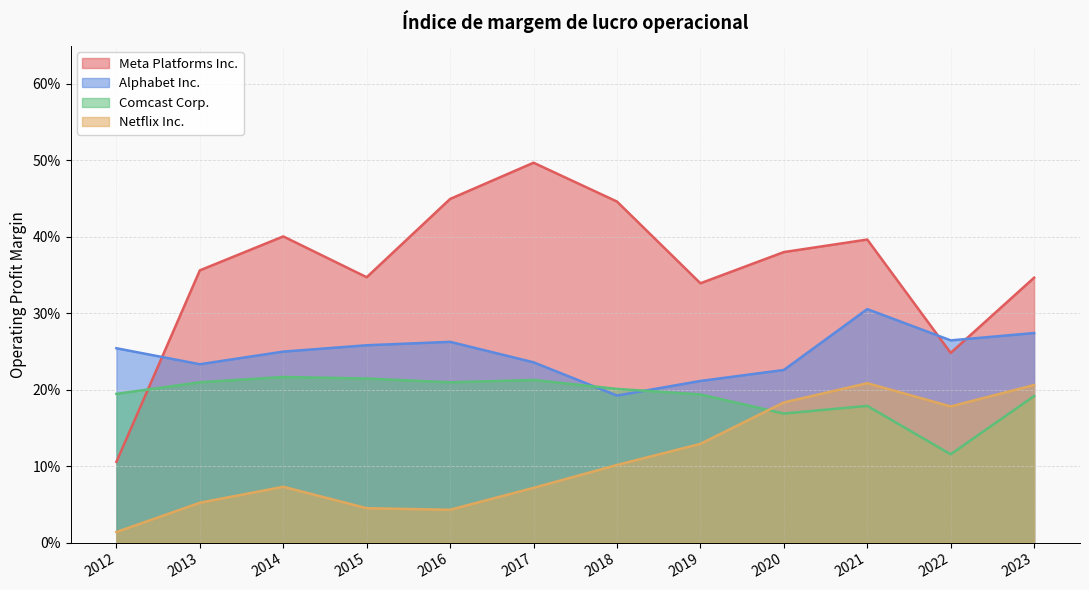

The value of Alphabet Inc. at 2015 is 0.1. True or false?

False